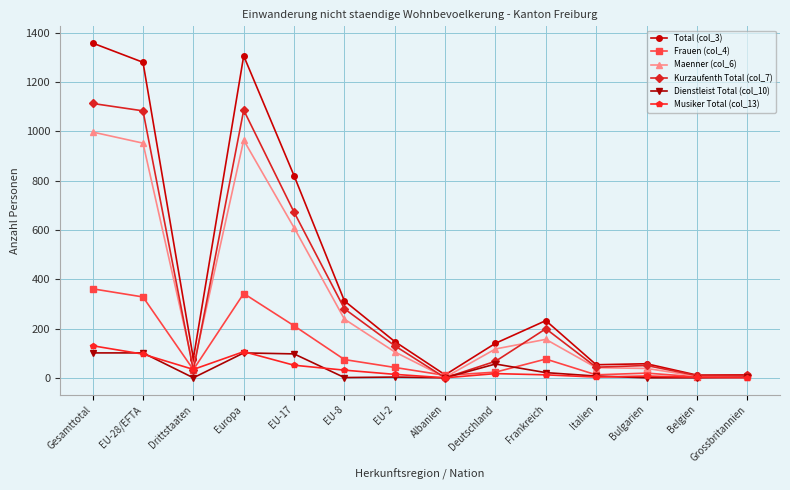

What is the difference between the Kurzaufenth Total (col_7) values at Europa and Bulgarien?

1036